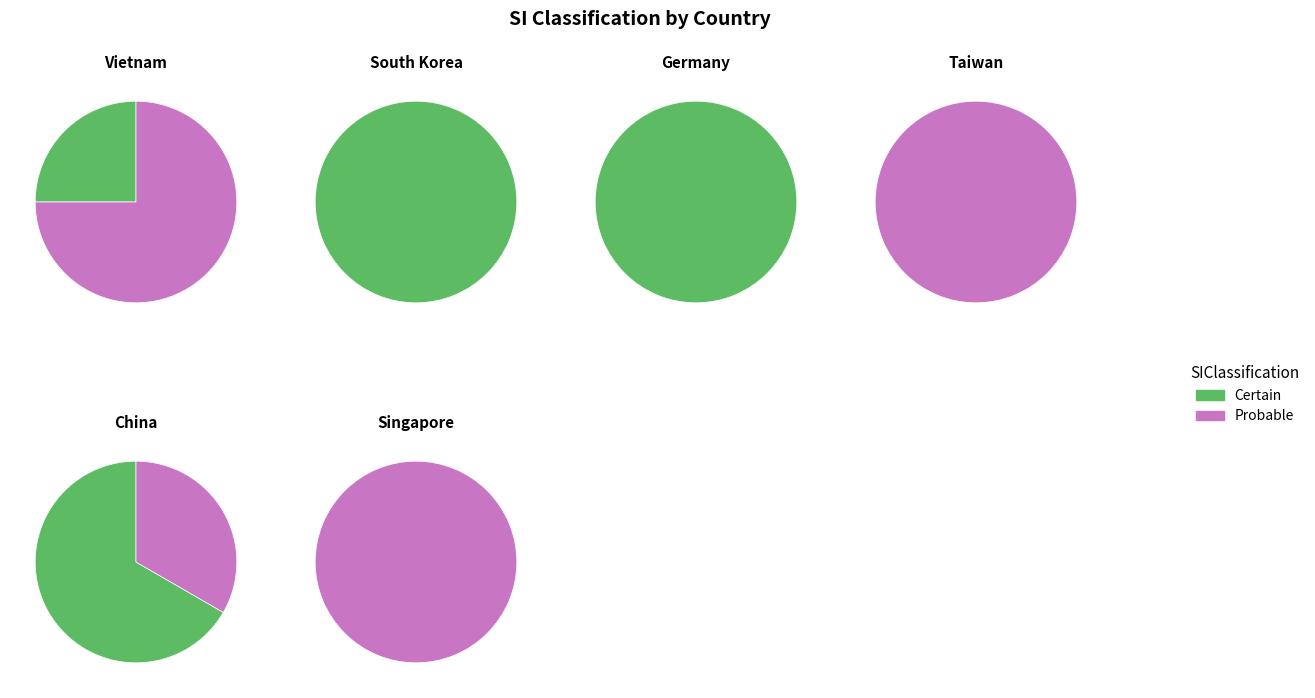

To the nearest percent, what portion does Certain represent?

64%